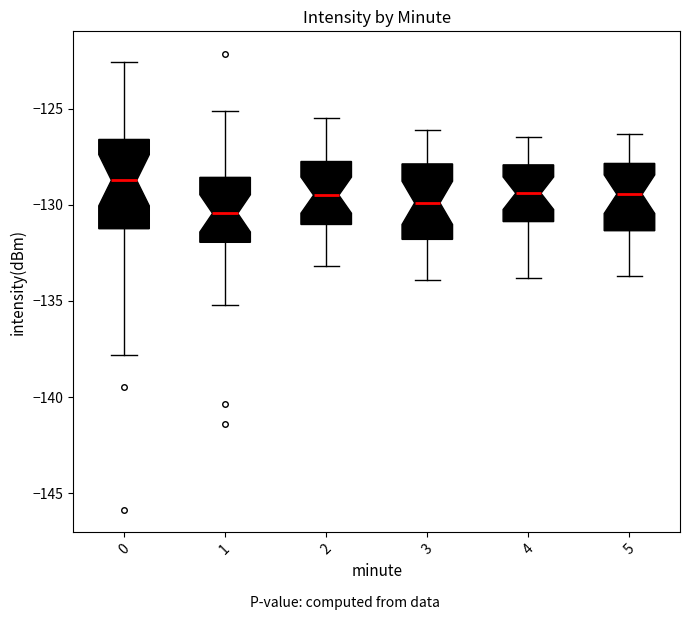

Which box's median line is the lowest?

1